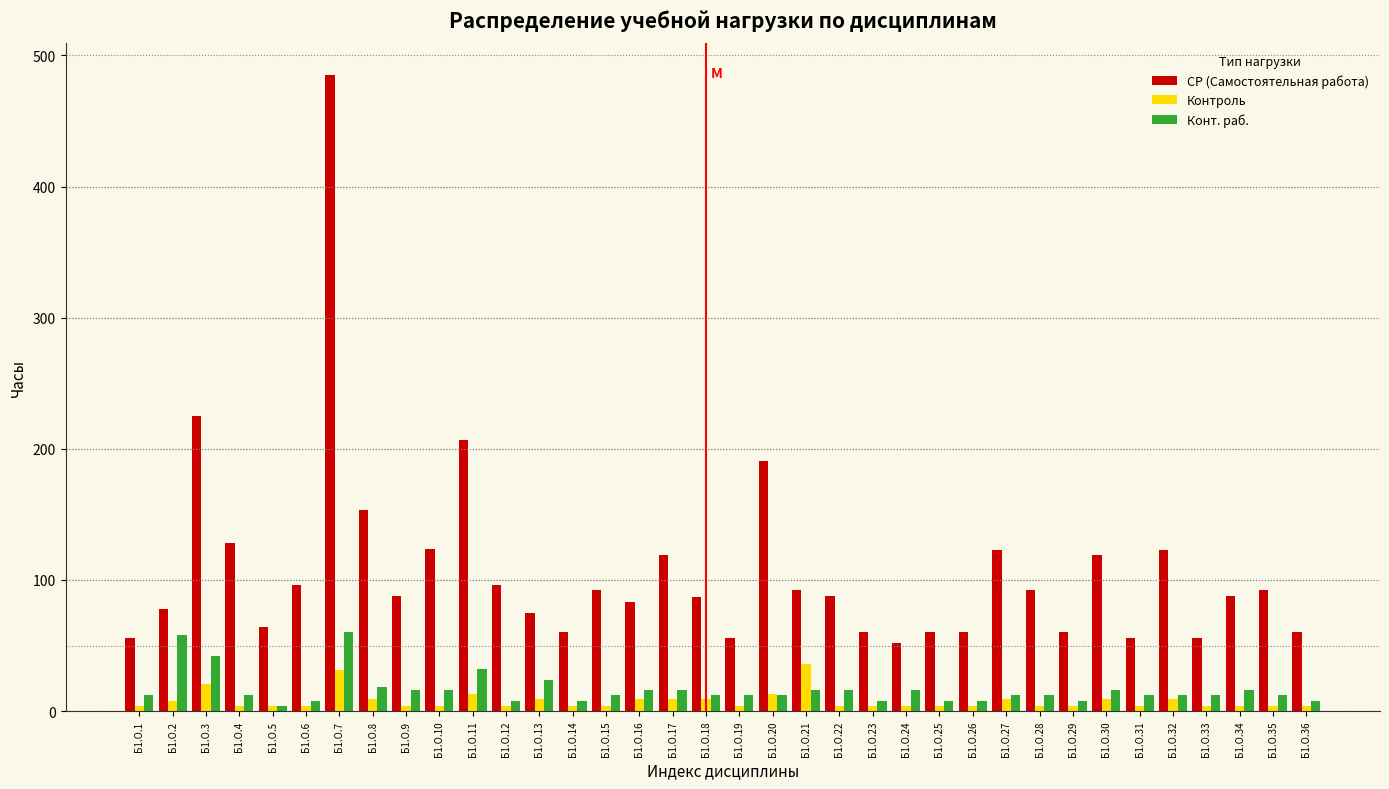

What is the average value of the СР (Самостоятельная работа) series?

107